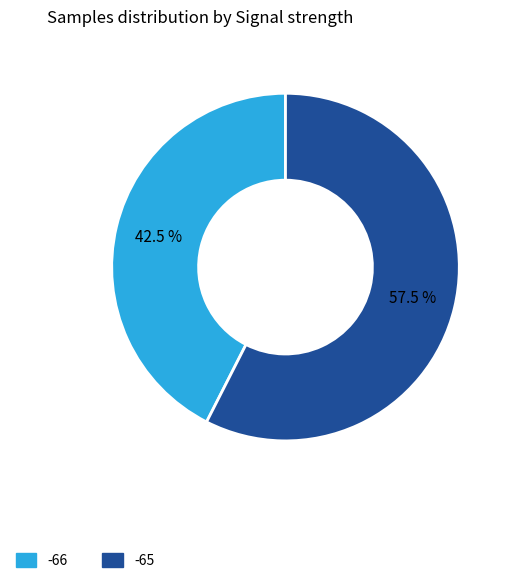

Count the number of slices in the pie.

2